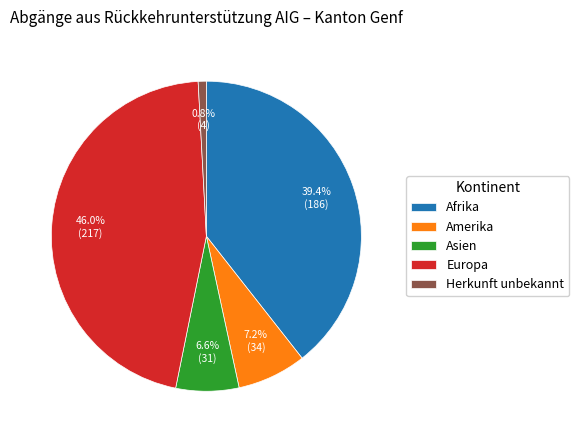

What percentage is NOT represented by Herkunft unbekannt?

99.2%